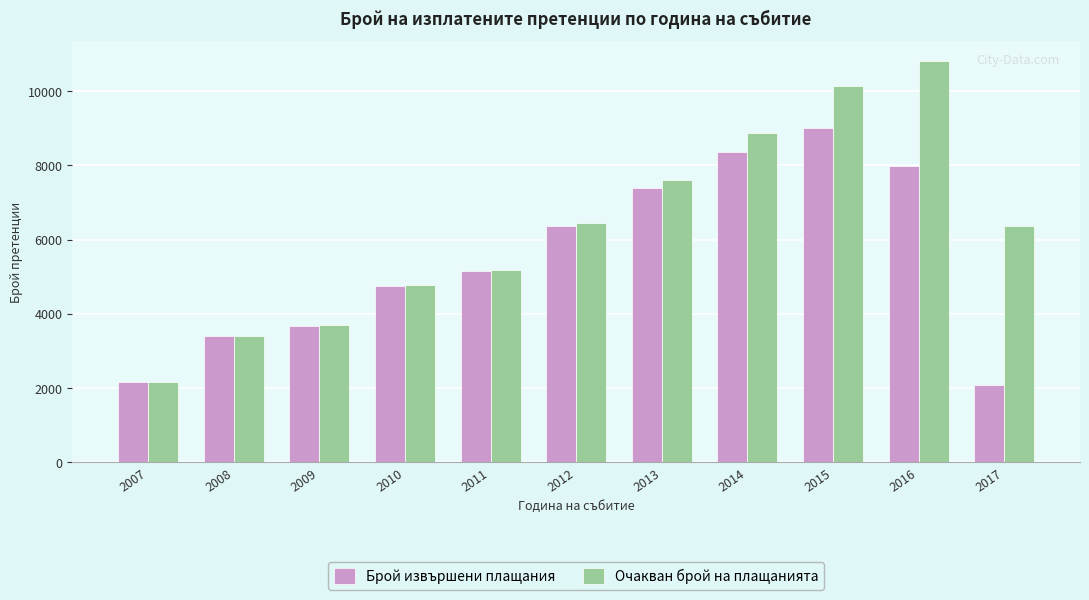

Is it true that Брой извършени плащания equals 7376.0 at 2013?

True